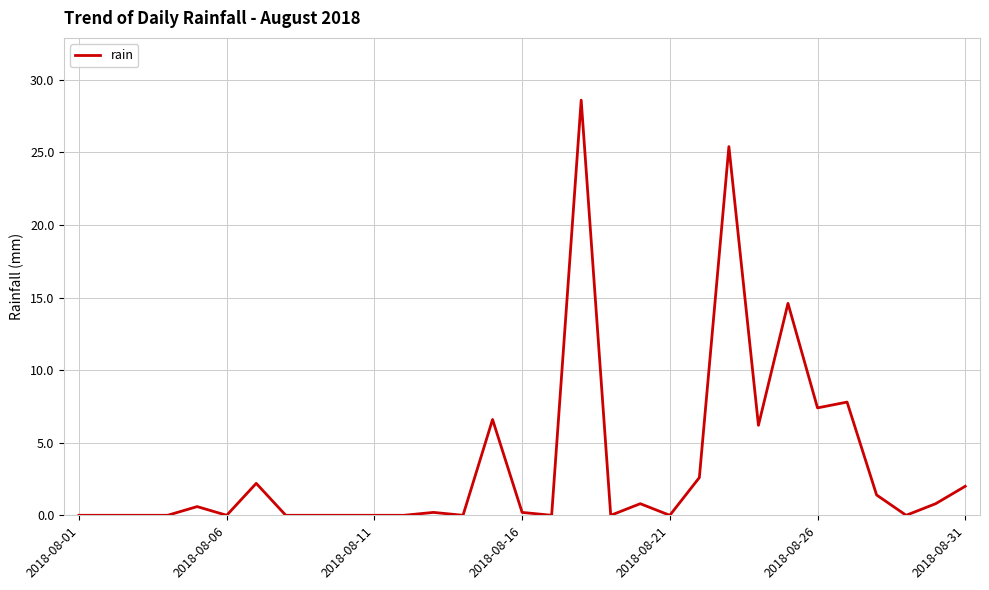

What is the greatest value displayed?

28.6